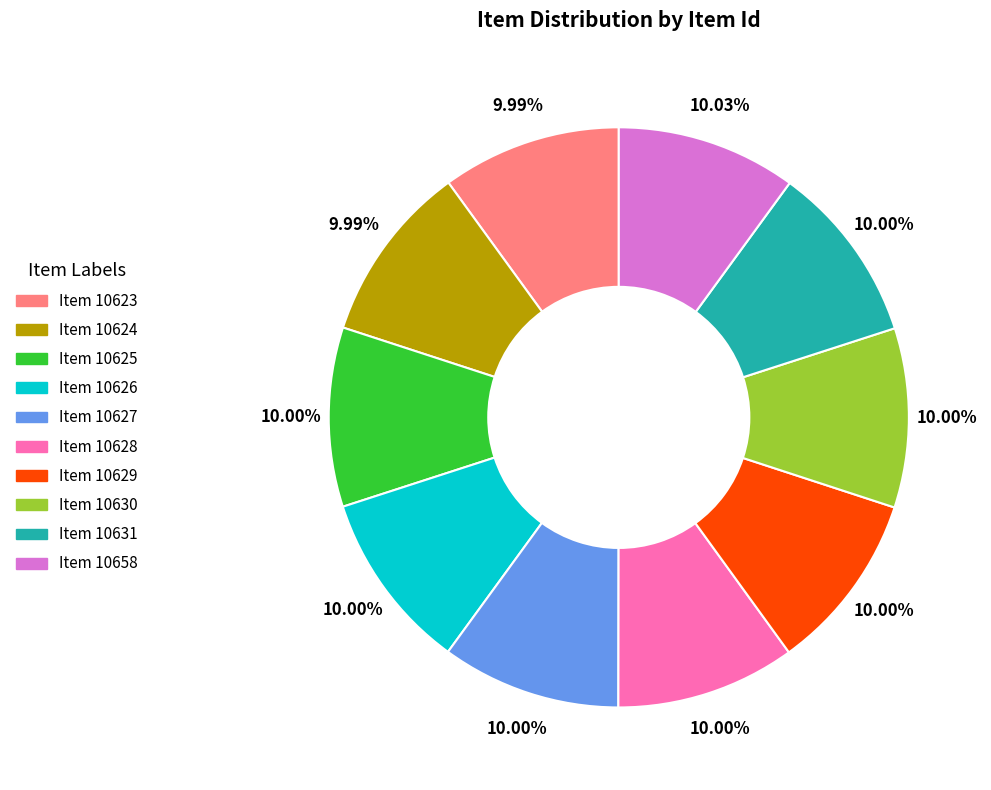

To the nearest percent, what portion does Item 10628 represent?

10%